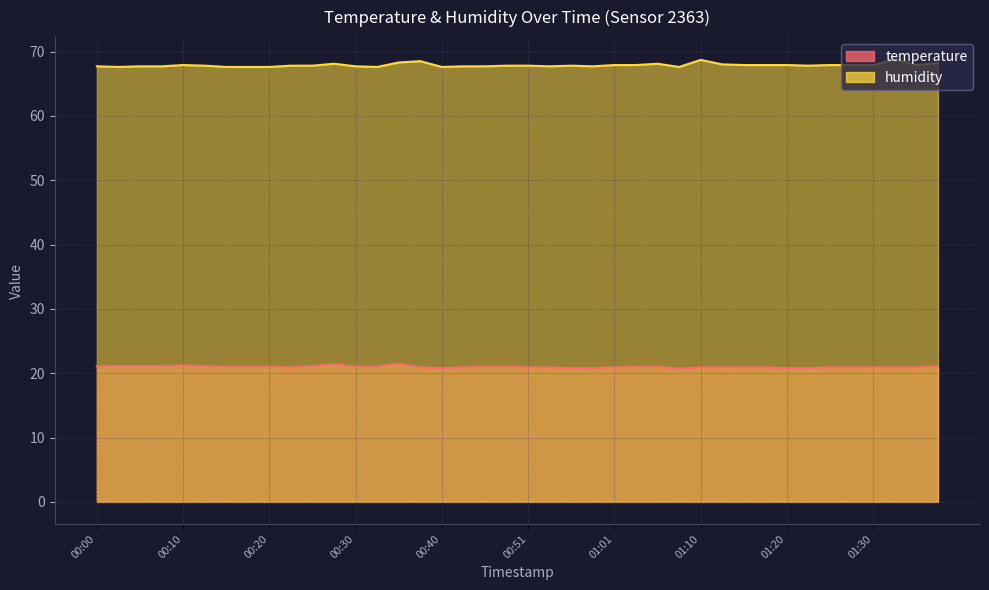

True or false: temperature has more than 0 points higher than both neighbors.

True